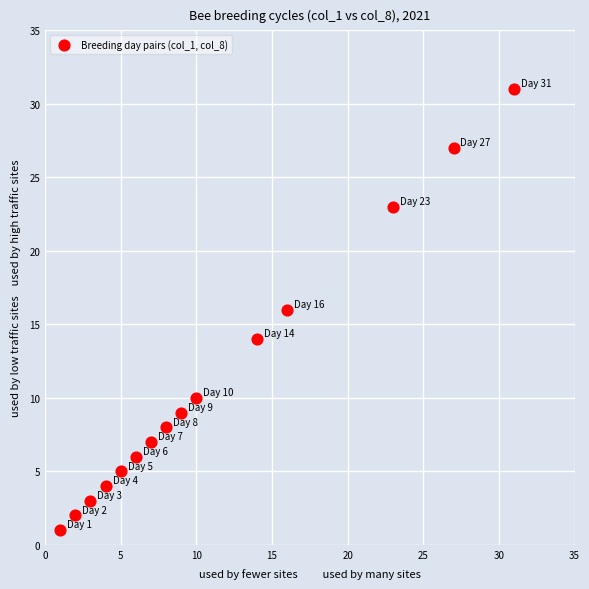

What is the range of X values (max minus min)?

30